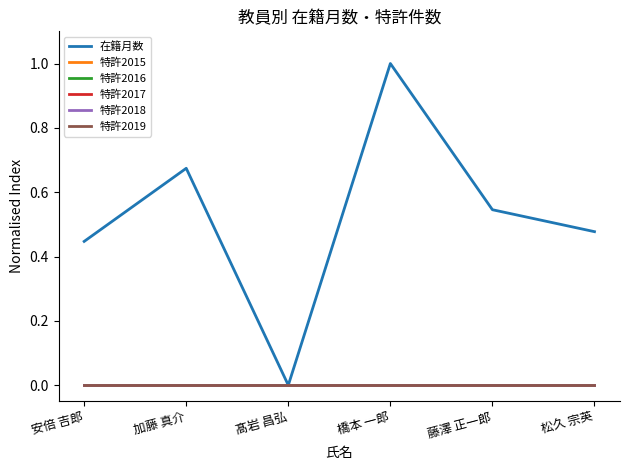

True or false: 在籍月数 has a value of 0.0 at 髙岩 昌弘.

True